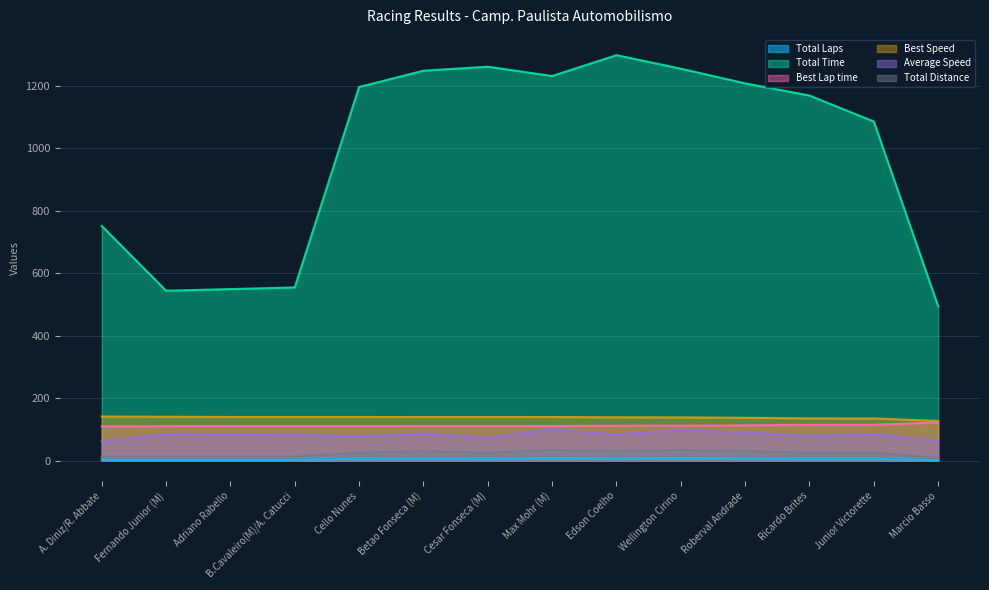

What position from the right is Marcio Basso?

1